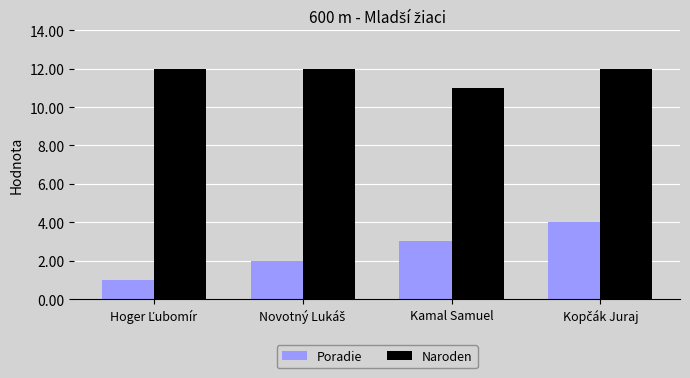

How many bars are there in each group?

2